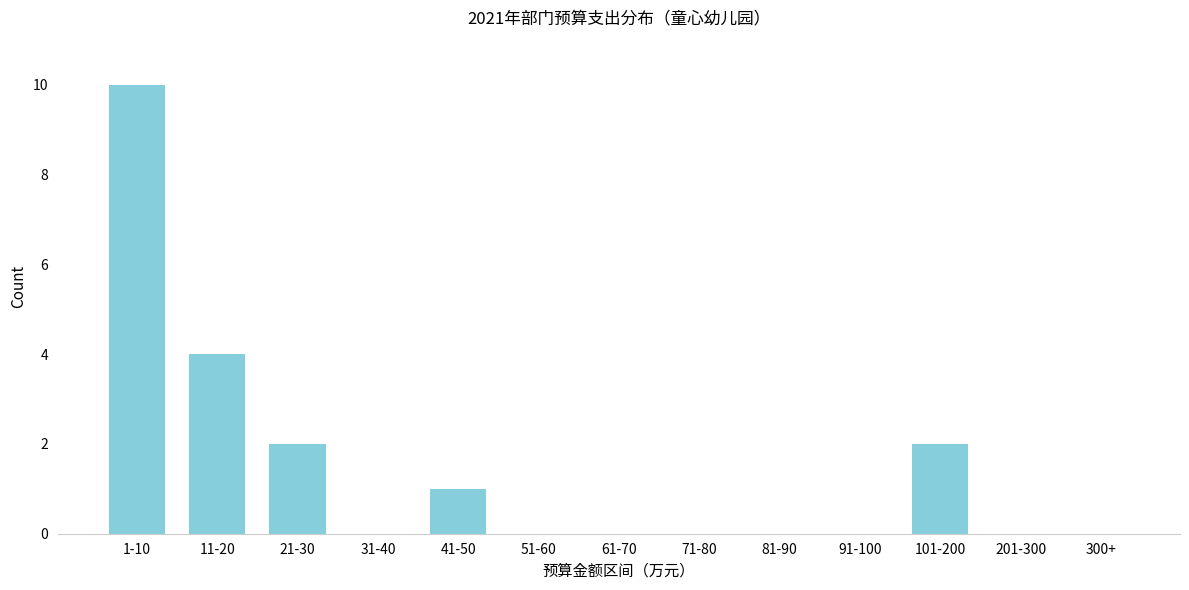

Reading left to right, extract all data points from this chart.

1-10=10	11-20=4	21-30=2	31-40=0	41-50=1	51-60=0	61-70=0	71-80=0	81-90=0	91-100=0	101-200=2	201-300=0	300+=0